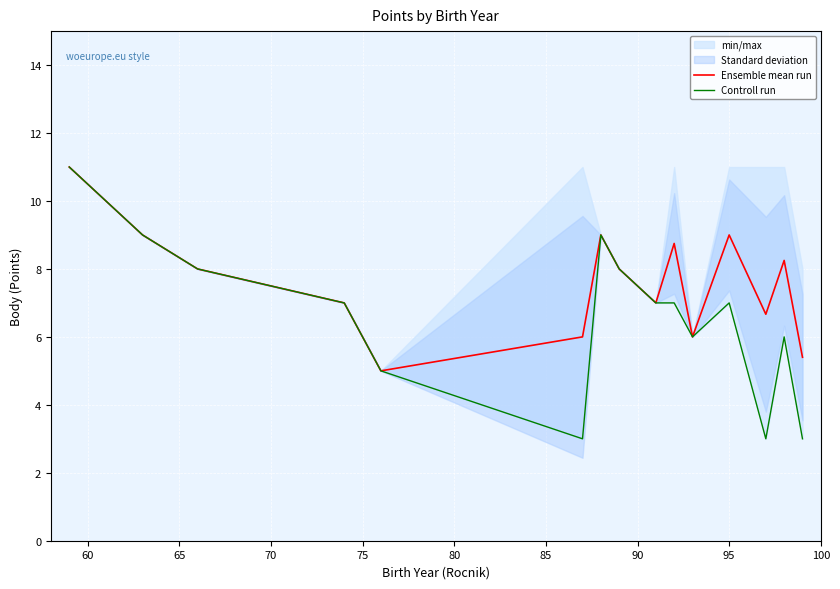

The value of Ensemble mean run at 95 is 9.0. True or false?

True